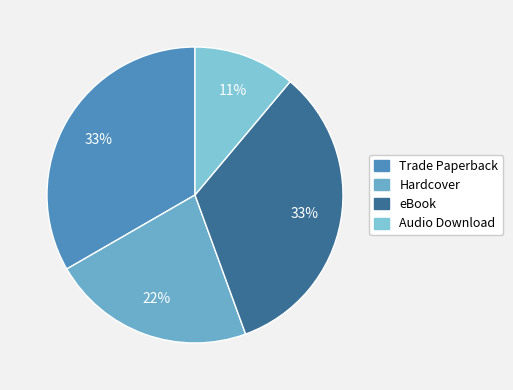

Count the number of slices in the pie.

4